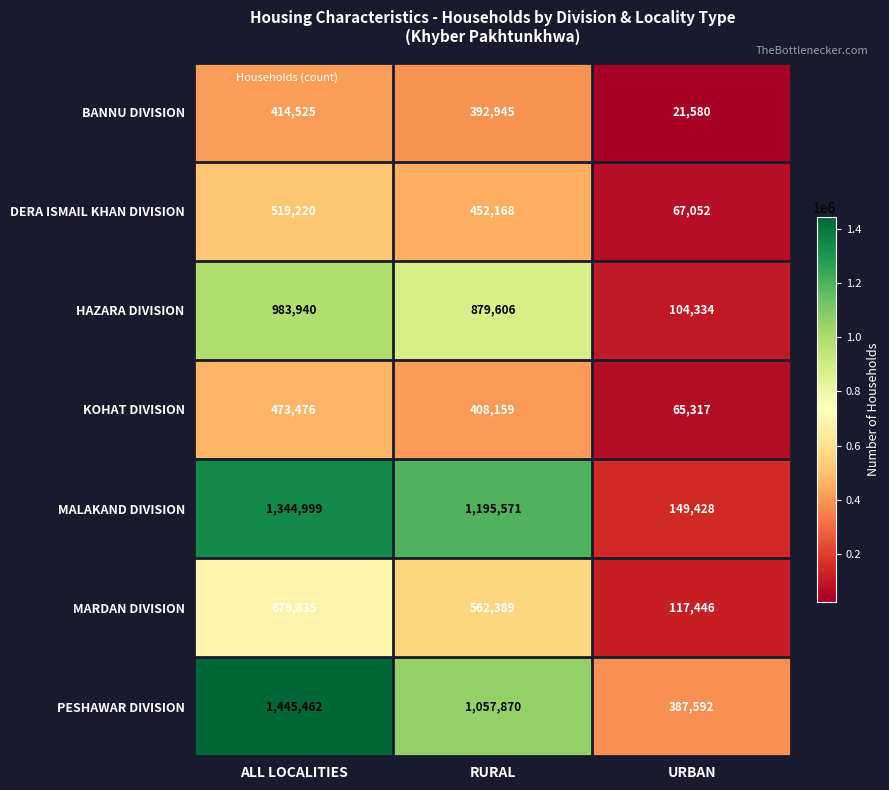

What is the average value of the HAZARA DIVISION series?

655960